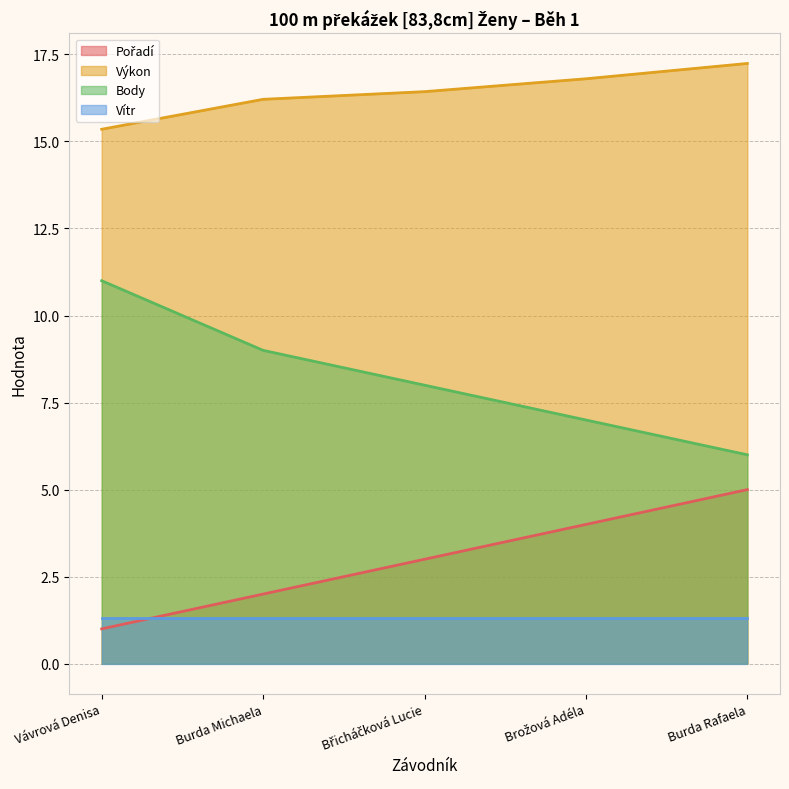

The Body series shows 13.6 at Břicháčková Lucie. True or false?

False